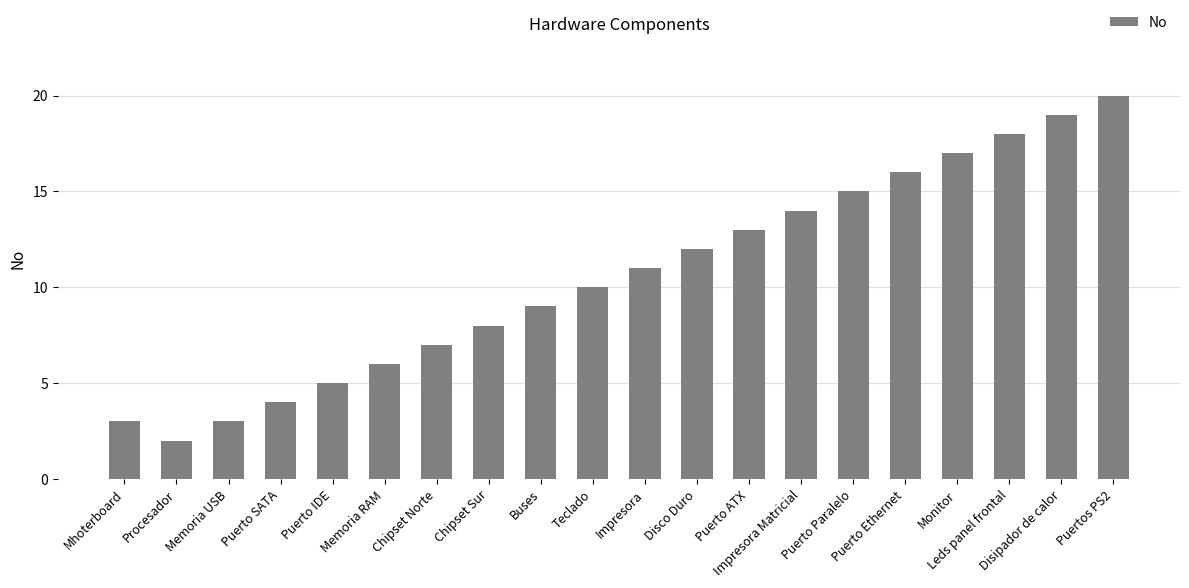

Are the bars horizontal?

No